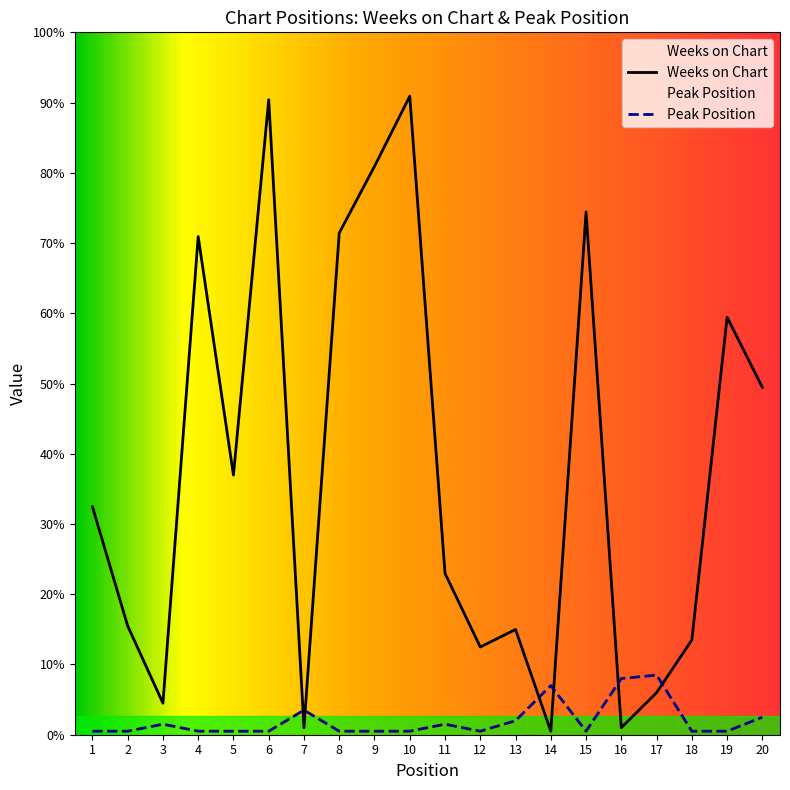

Where does the Weeks on Chart series first go above 65?

4